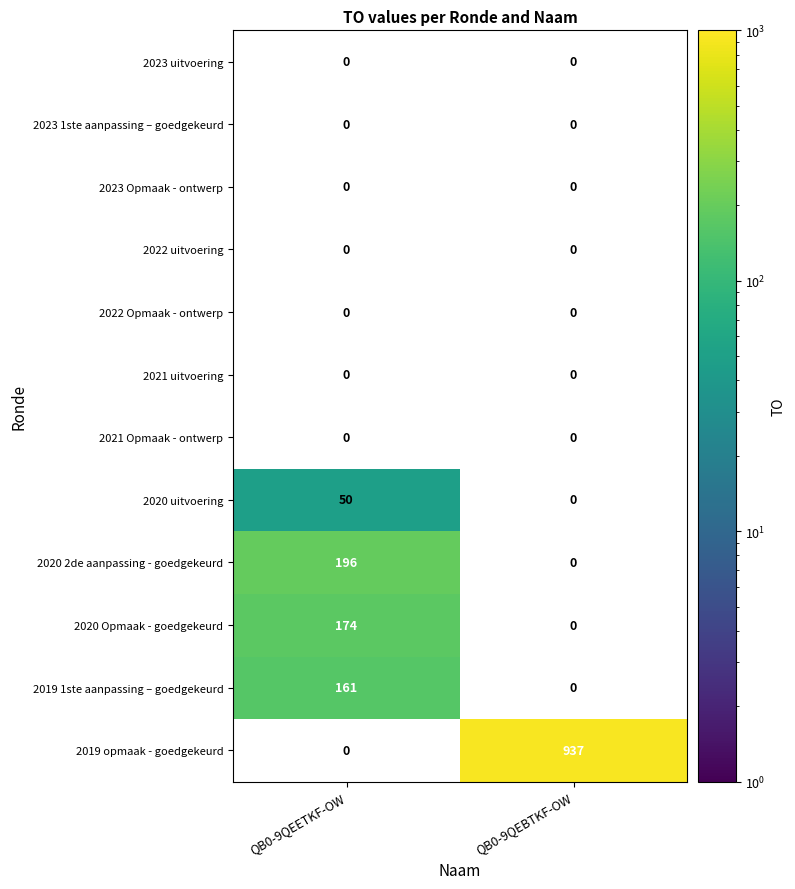

At which category does the chart reach its peak across all series?

QB0-9QEBTKF-OW